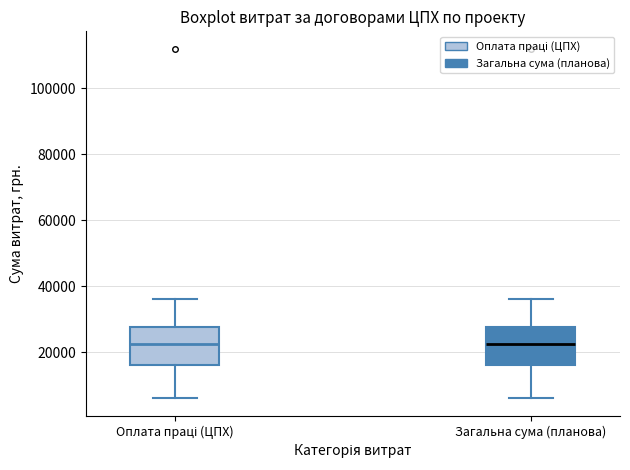

Reading left to right, transcribe this box plot: for each box, give where its median line is, the range the box spans, and where its two whiskers end, as read against the y-axis. The values are not printed on the chart, so give them approximately, as read against the axis.

Оплата праці (ЦПХ): median 22000, box 16000 to 28000, whiskers 6000 to 36000
Загальна сума (планова): median 22000, box 16000 to 28000, whiskers 6000 to 36000